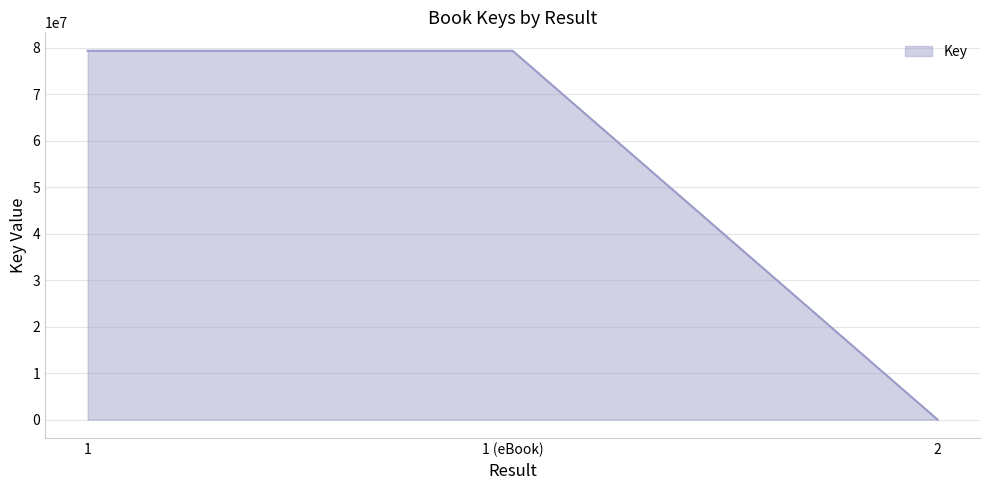

Approximately how many times larger is the value at 1 (eBook) compared to 1?

1.0